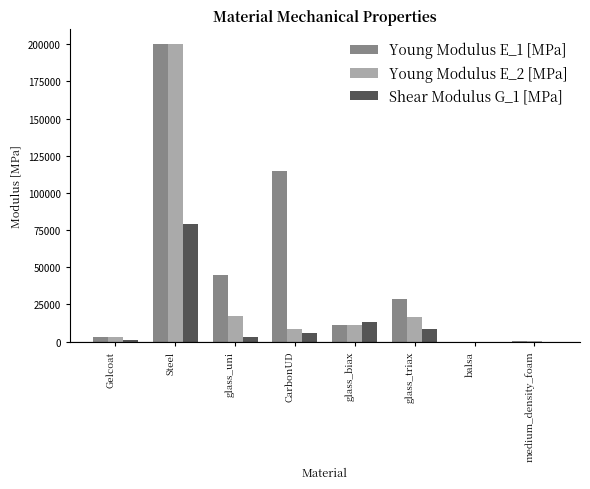

The value of Young Modulus E_1 [MPa] at glass_uni is 73648.8. True or false?

False